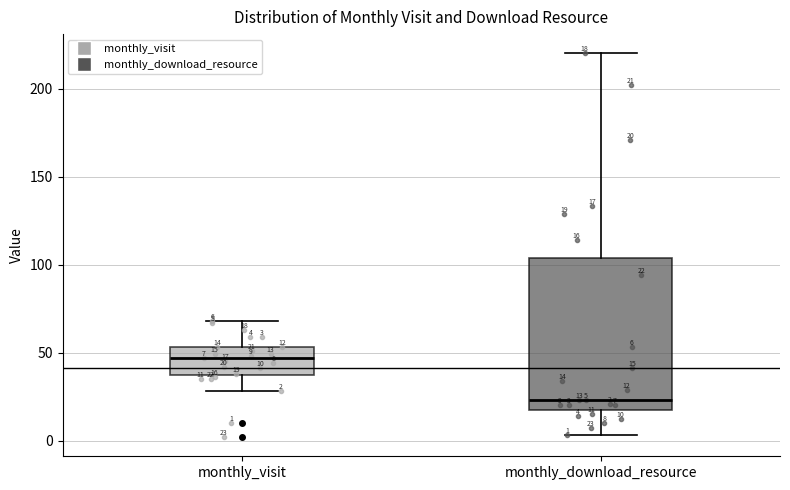

Which box is the tallest, from its lower edge to its upper edge?

monthly_download_resource